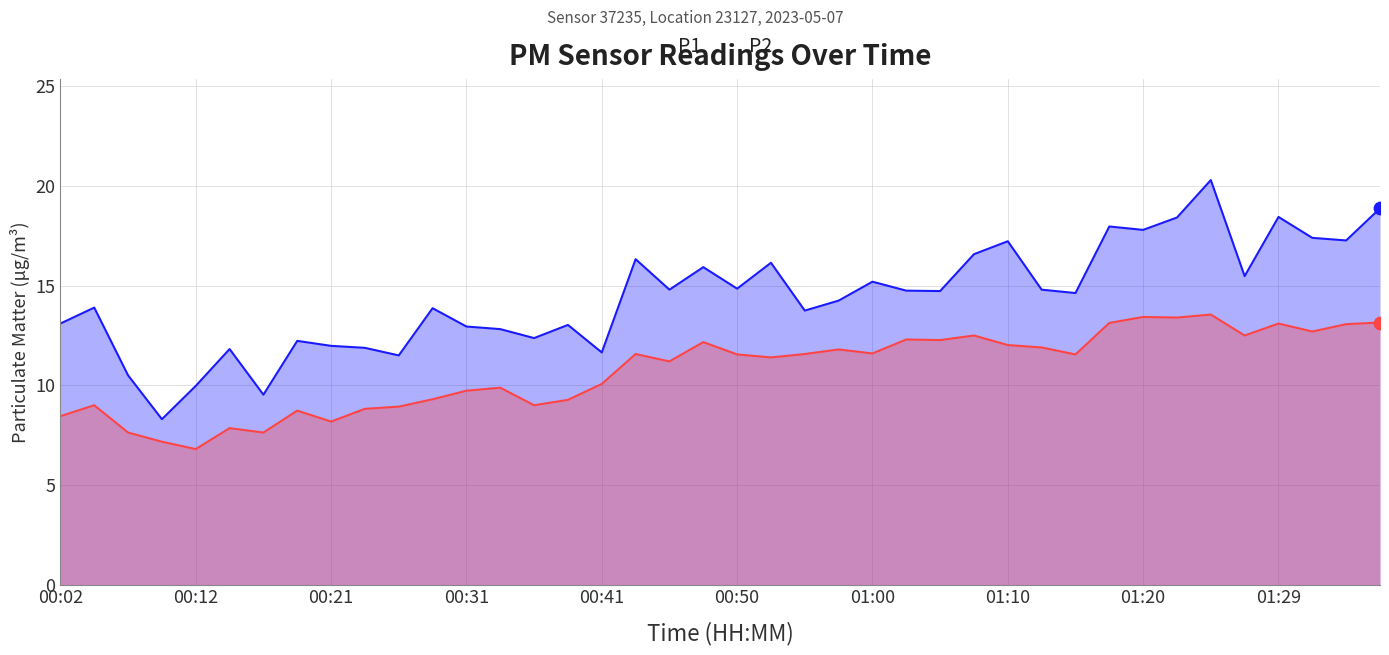

True or false: P2 has a value of 6.8 at 00:12.

True